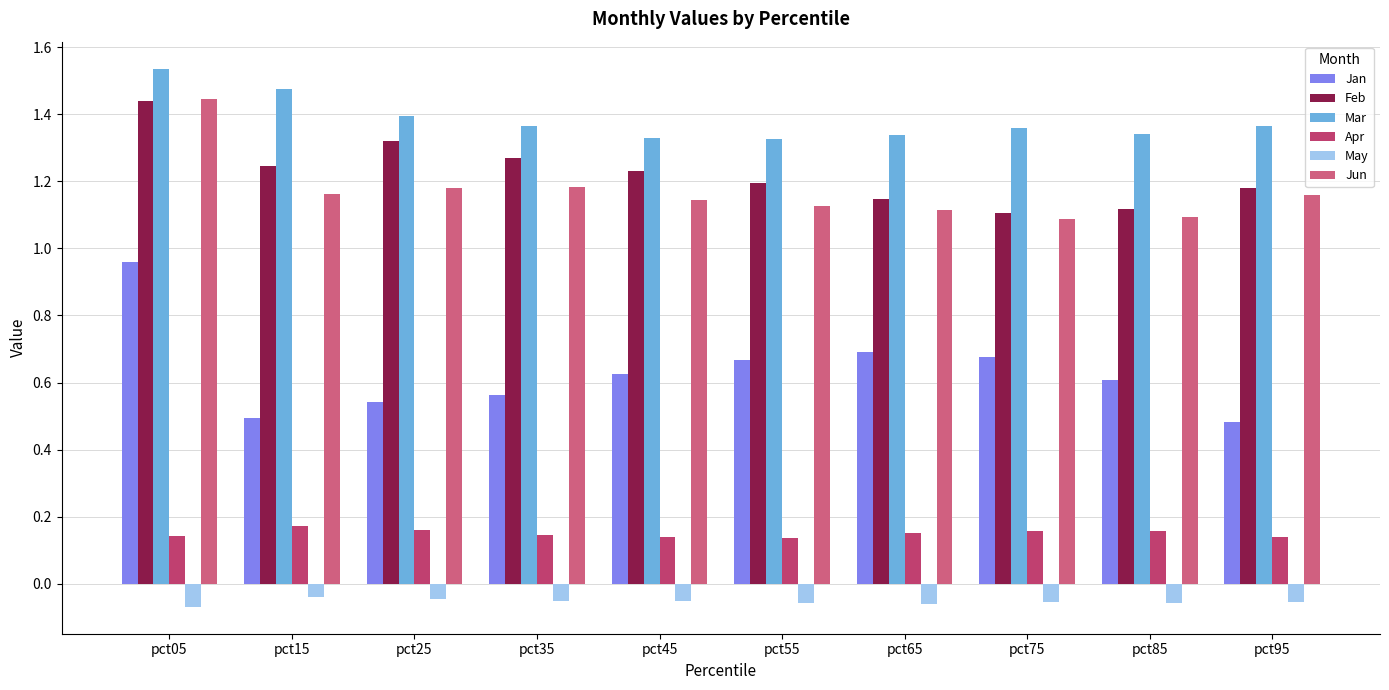

Which has a higher value, pct85 or pct25?

pct85